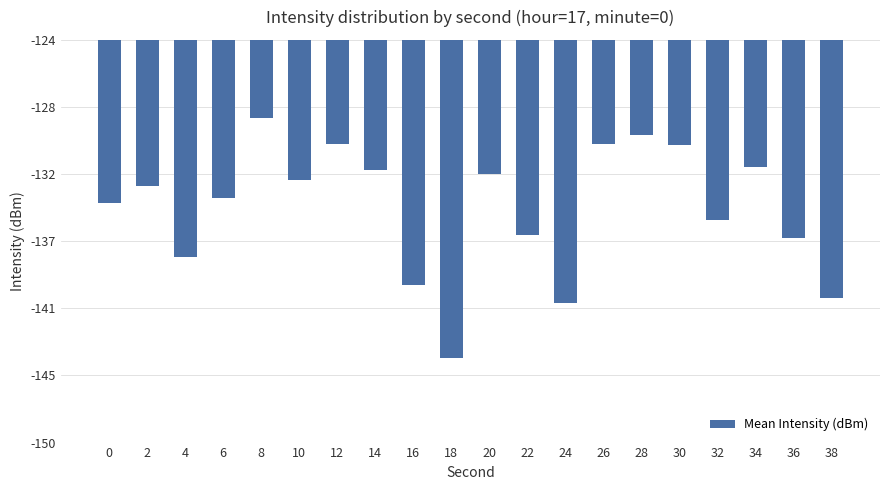

What is the change in value from 6 to 16?

-5.6